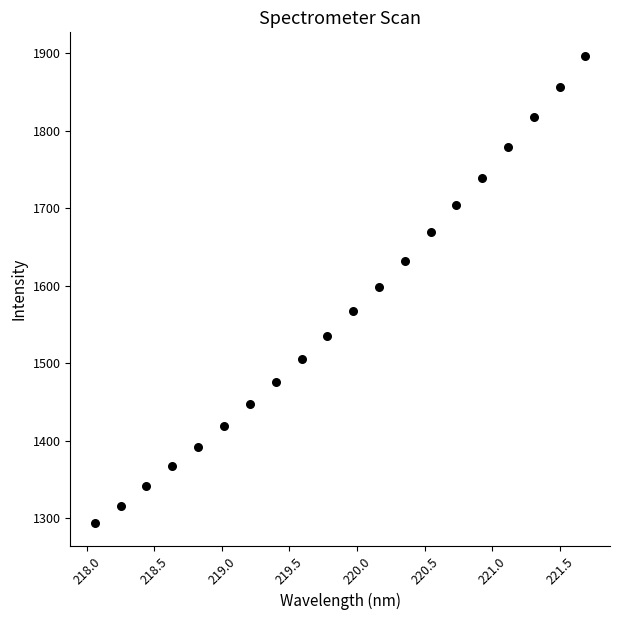

What is the range of X values (max minus min)?

3.6